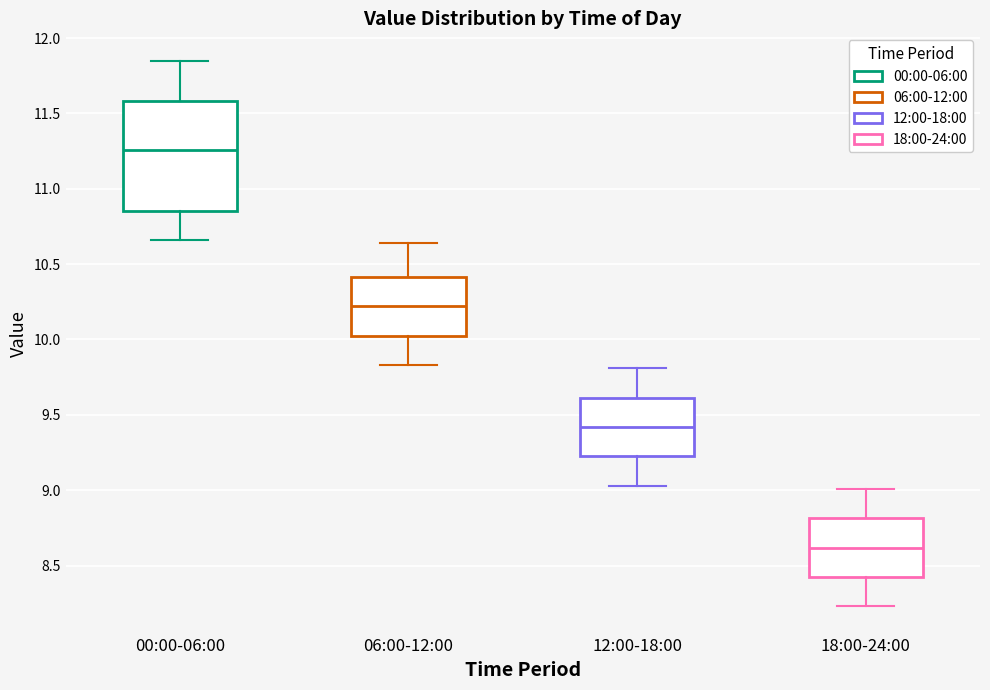

Reading left to right, read every box against the y-axis: the position of its median line, the range the box covers, and the ends of its whiskers. The values are not printed on the chart, so give them approximately, as read against the axis.

00:00-06:00: median 11.25, box 10.85 to 11.60, whiskers 10.65 to 11.85
06:00-12:00: median 10.20, box 10.05 to 10.40, whiskers 9.85 to 10.65
12:00-18:00: median 9.40, box 9.25 to 9.60, whiskers 9.05 to 9.80
18:00-24:00: median 8.60, box 8.45 to 8.80, whiskers 8.25 to 9.00